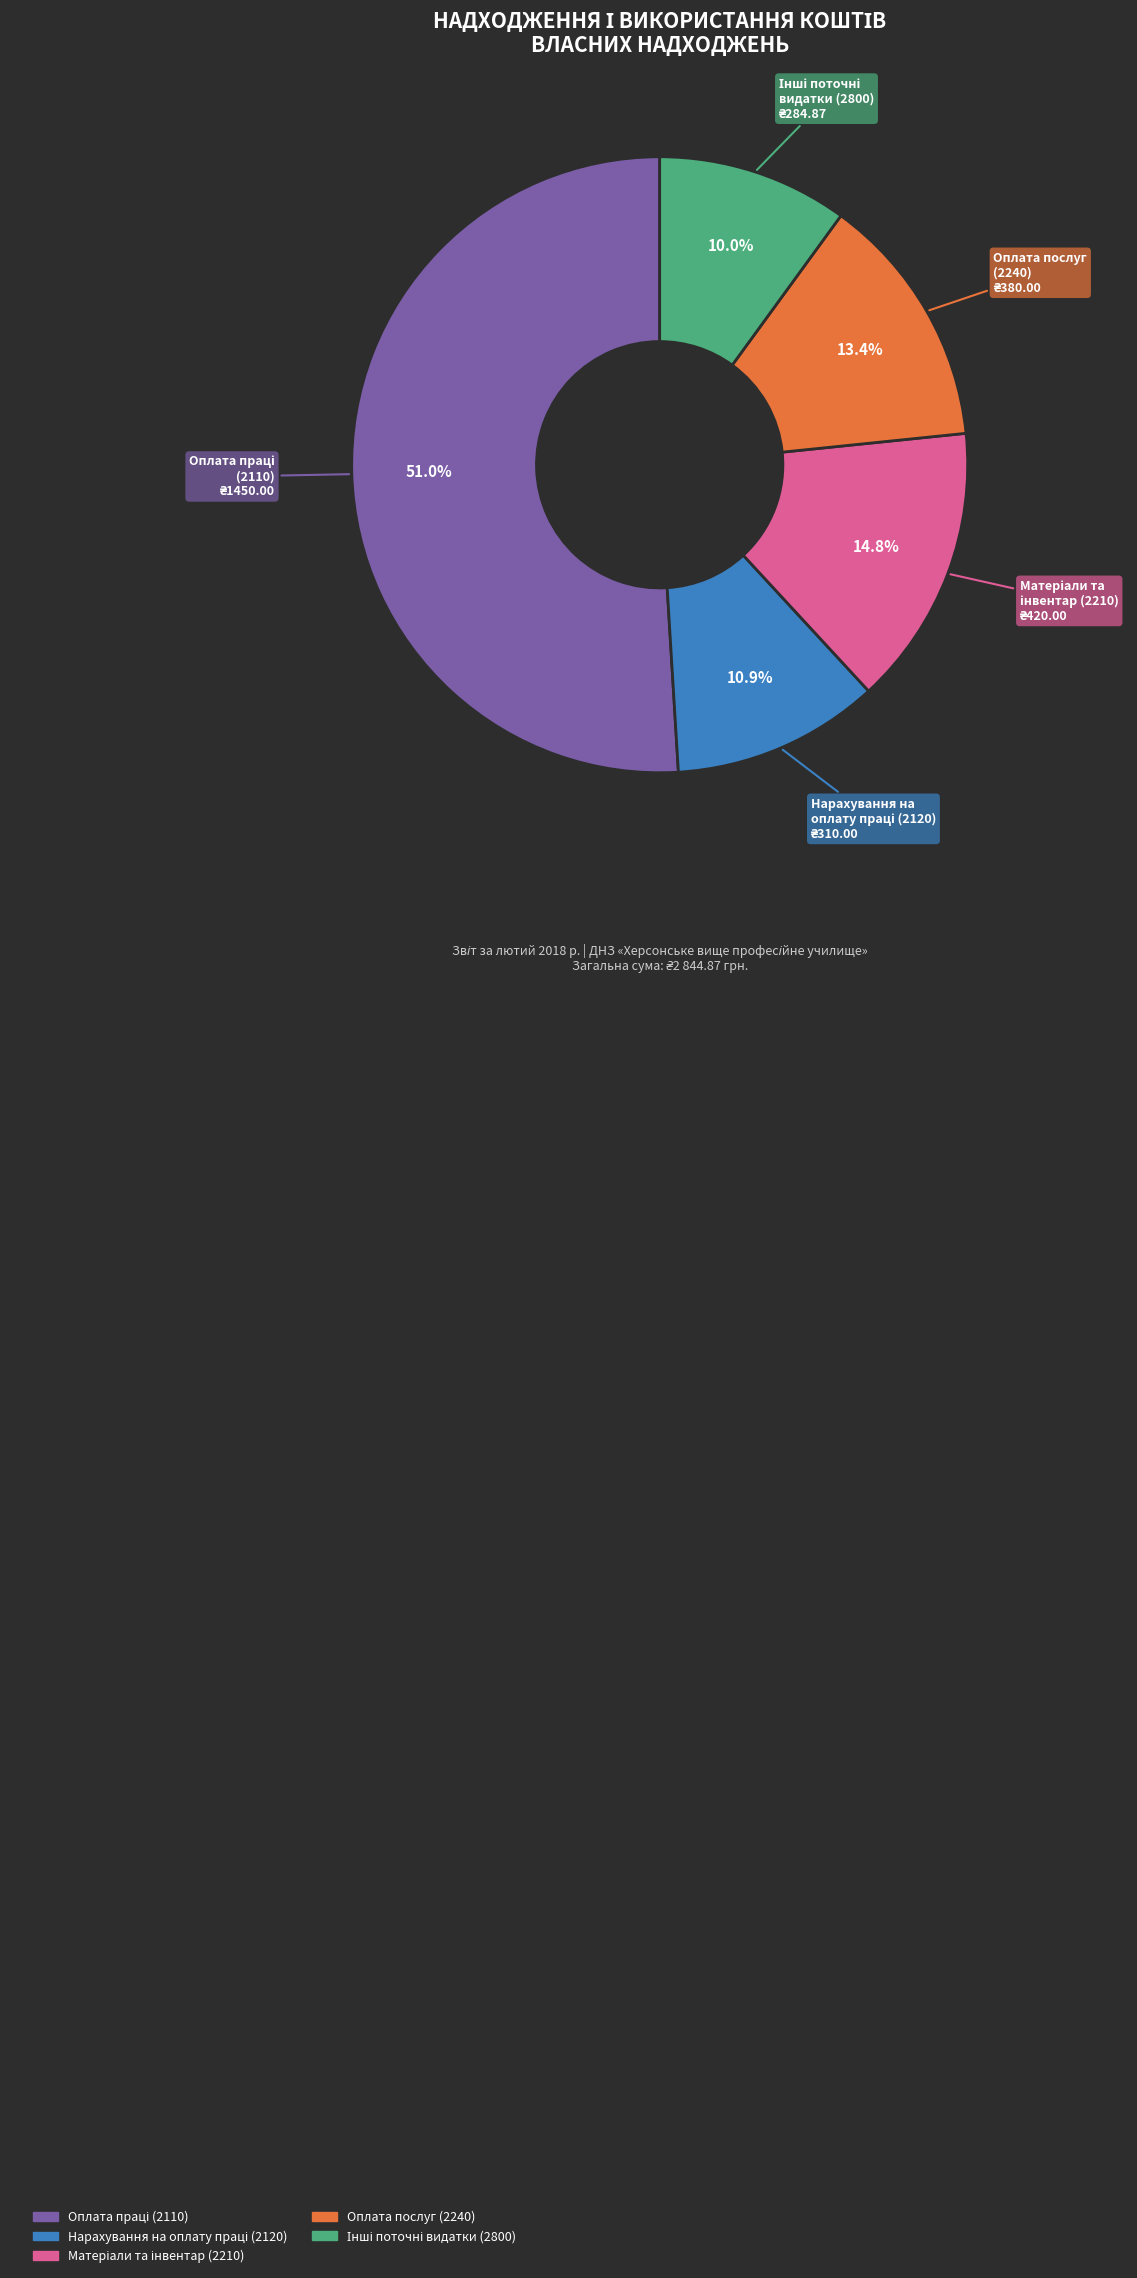

Does any single category account for the majority?

Yes